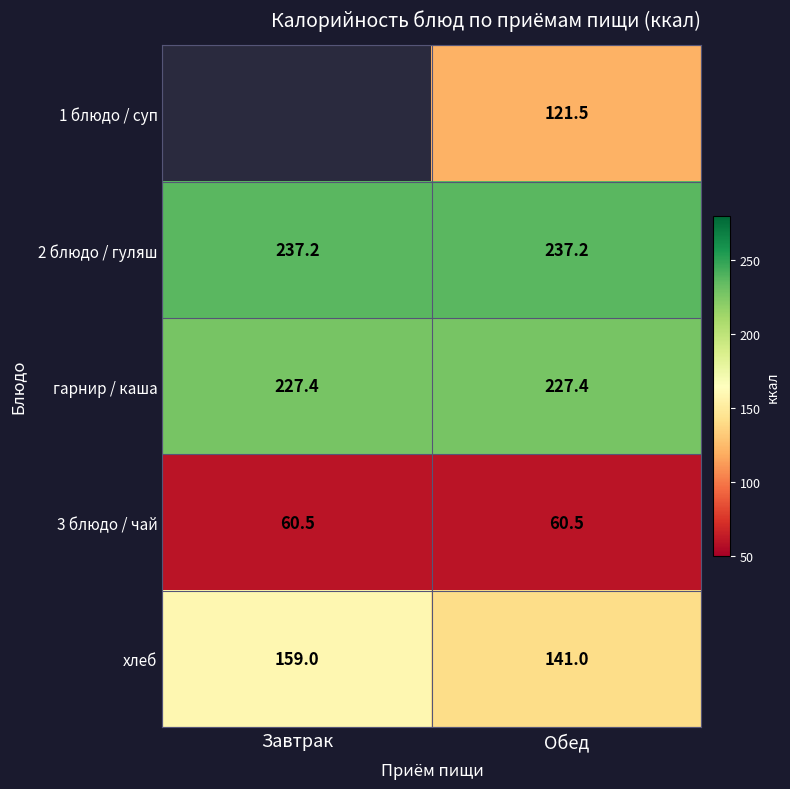

The value of 3 блюдо / чай at Обед is 17.9. True or false?

False